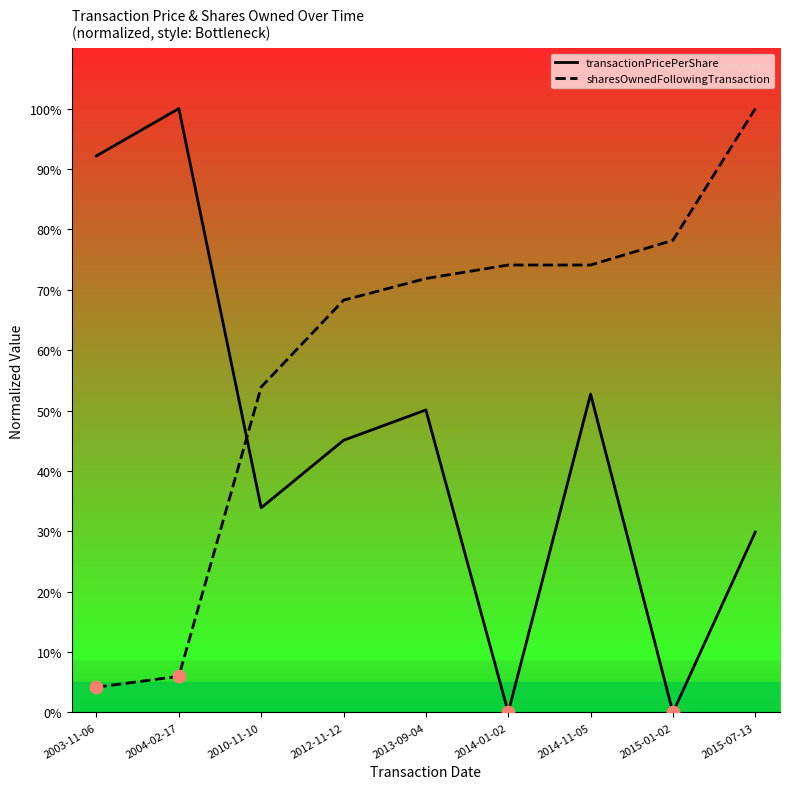

What is the total value across all series at 2014-11-05?

126.8